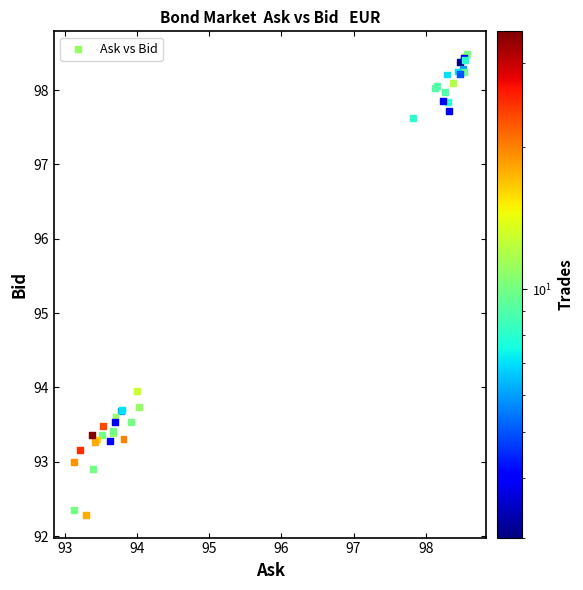

What Y value in the scatter plot is closest to 95?

94.0